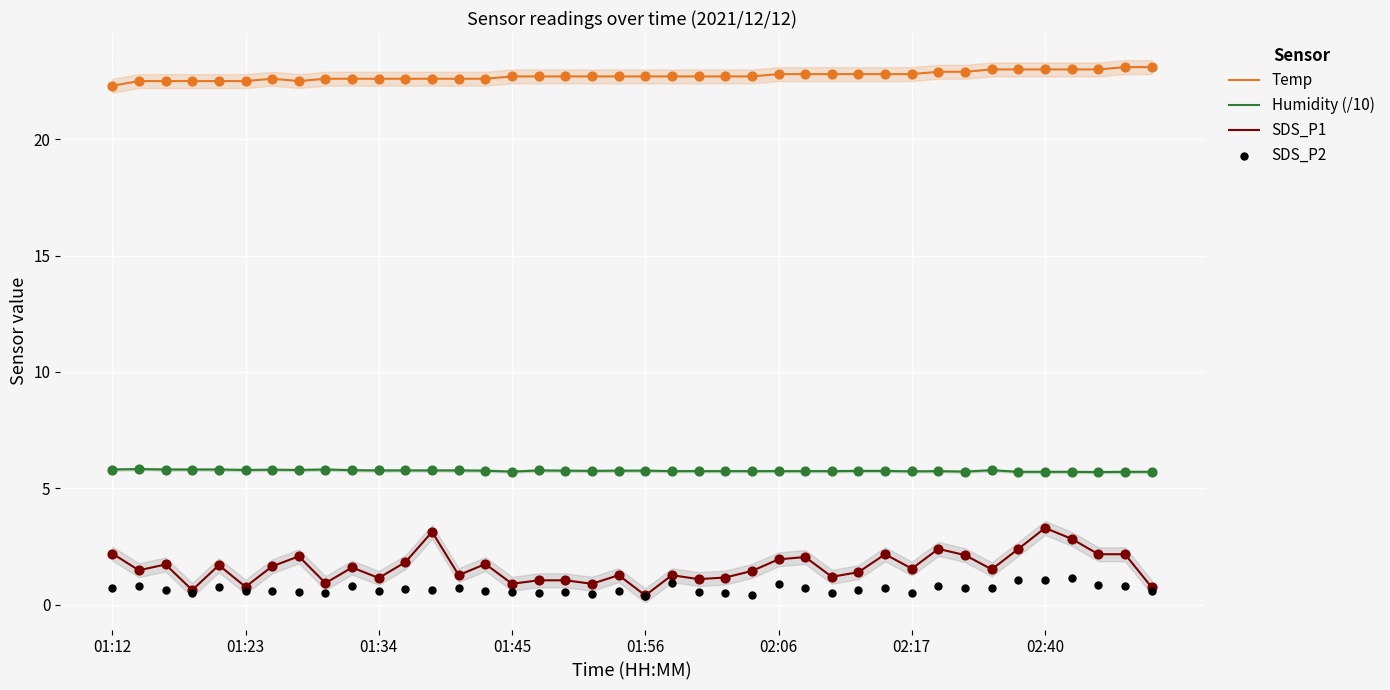

True or false: Humidity (/10) and Temp cross at least once.

False